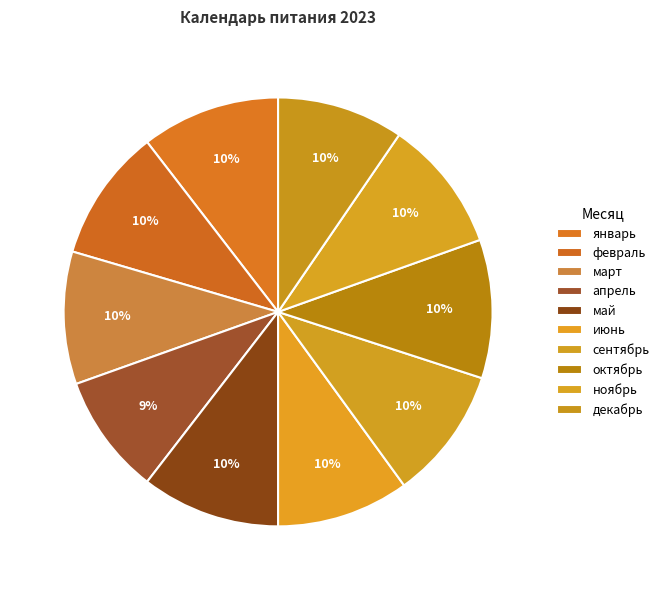

To the nearest percent, what portion does июнь represent?

10%